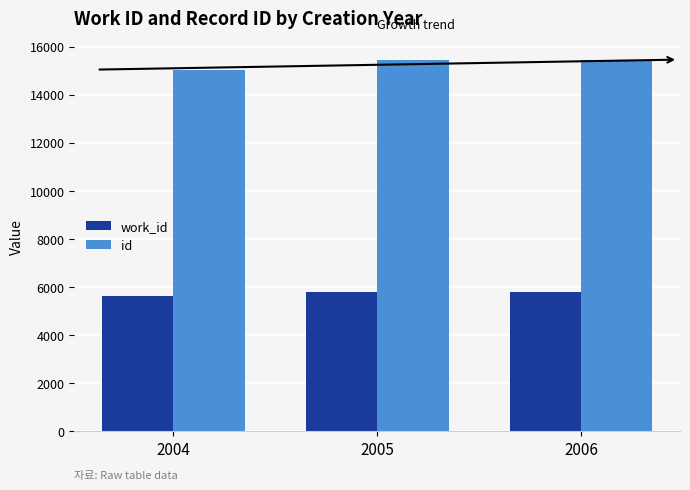

What is the average value of the work_id series?

5733